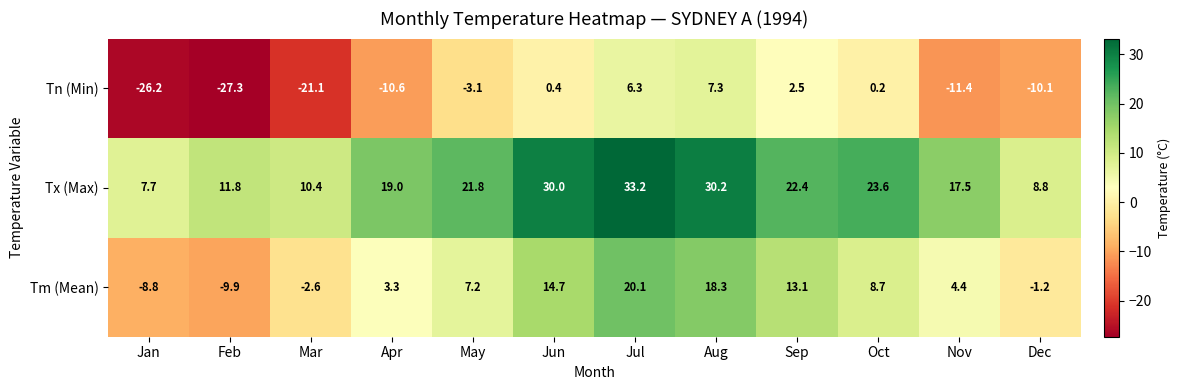

Where does the Tn (Min) series first go above -3?

Jun